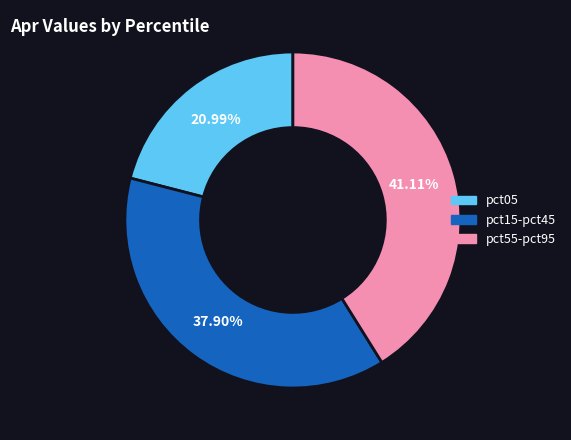

Is there a majority slice in this chart?

No